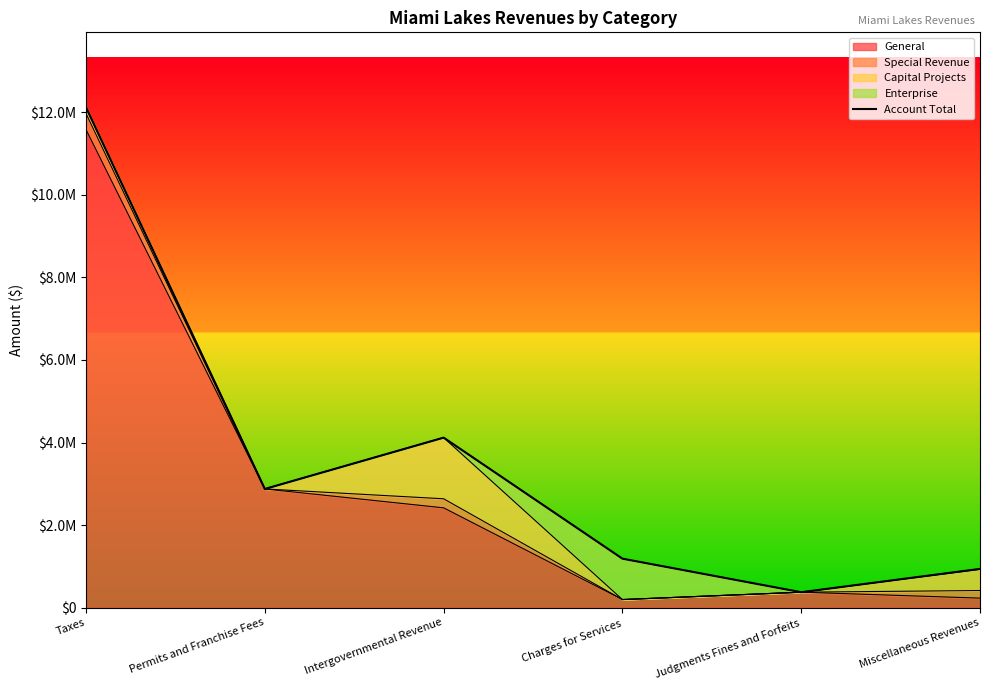

Which has a higher value, Taxes or Permits and Franchise Fees?

Taxes